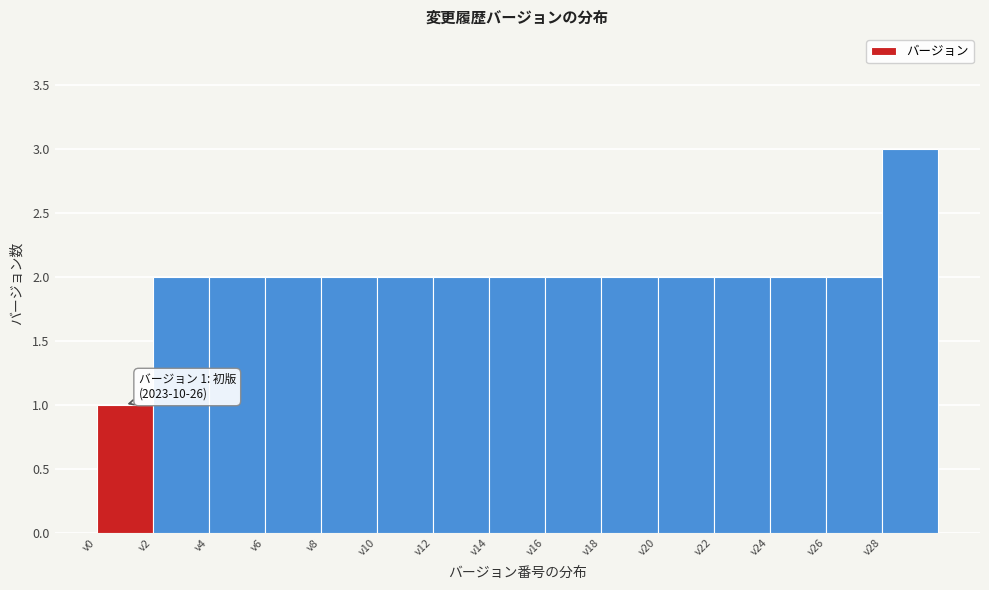

Over which range of the x-axis is the bar tallest?

28 to 30